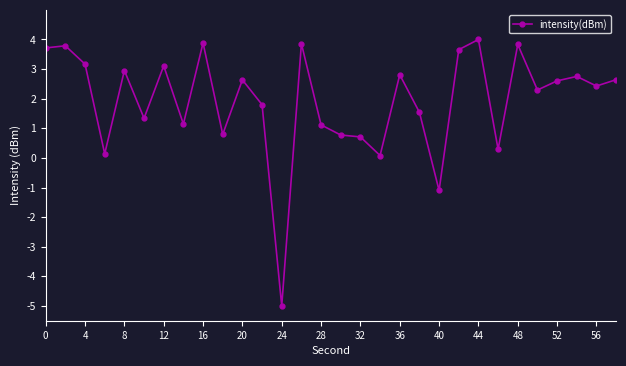

What is the average value?

1.9